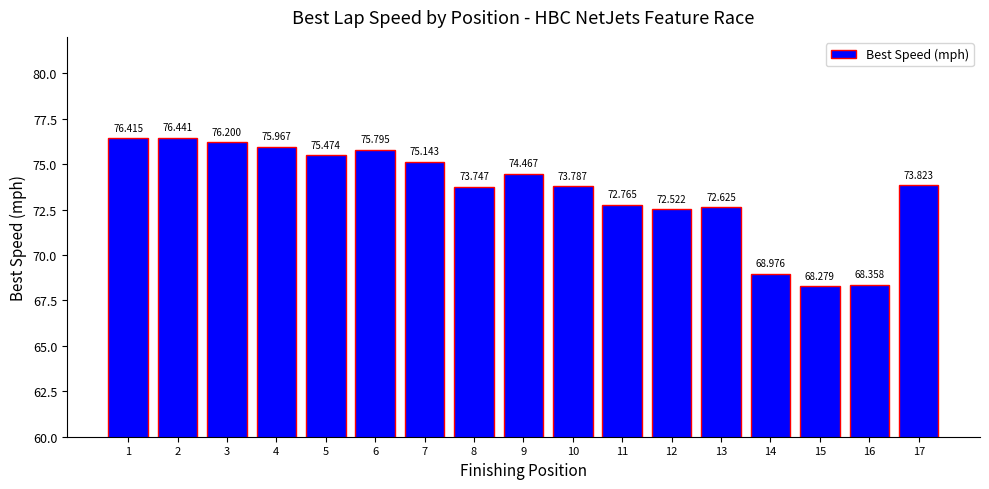

How many data points does each series have?

17